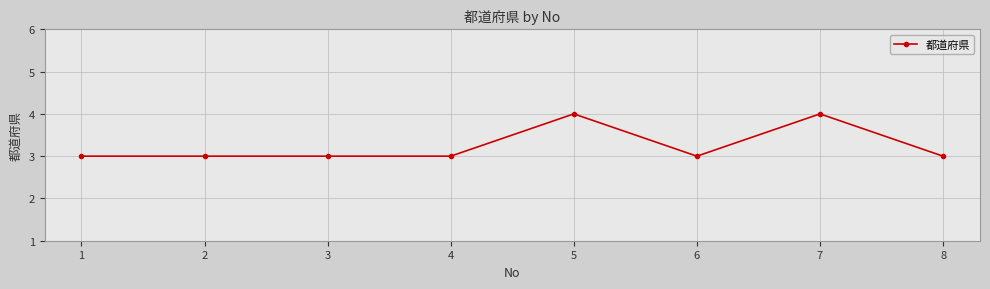

Is it true that the value at 2 is 3?

True